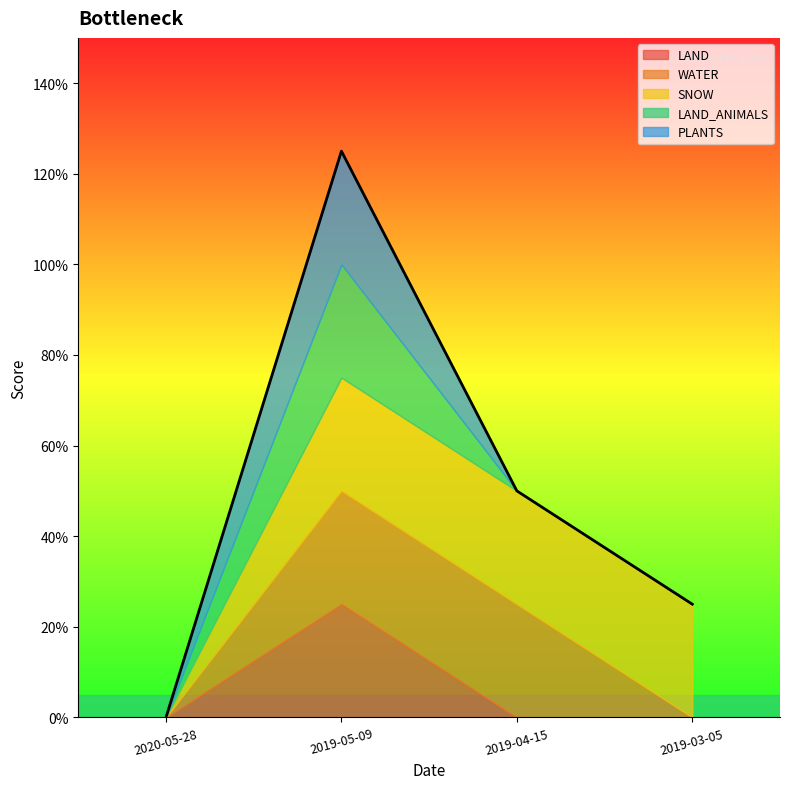

List the series in order of their peak value, lowest first.

LAND, WATER, SNOW, LAND_ANIMALS, PLANTS